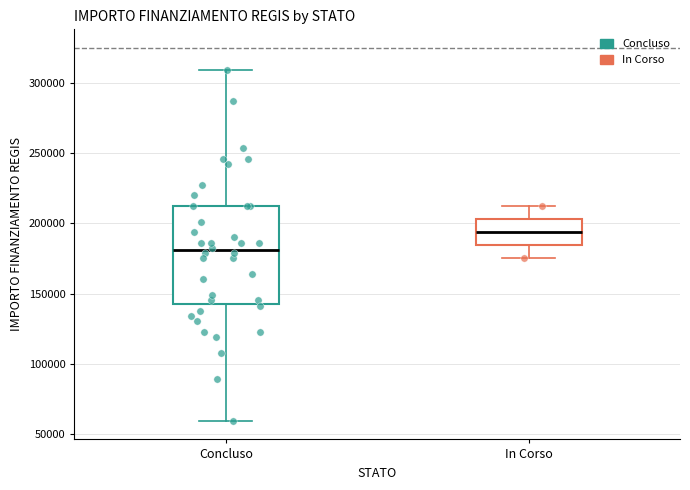

Which box's median line is the highest?

In Corso